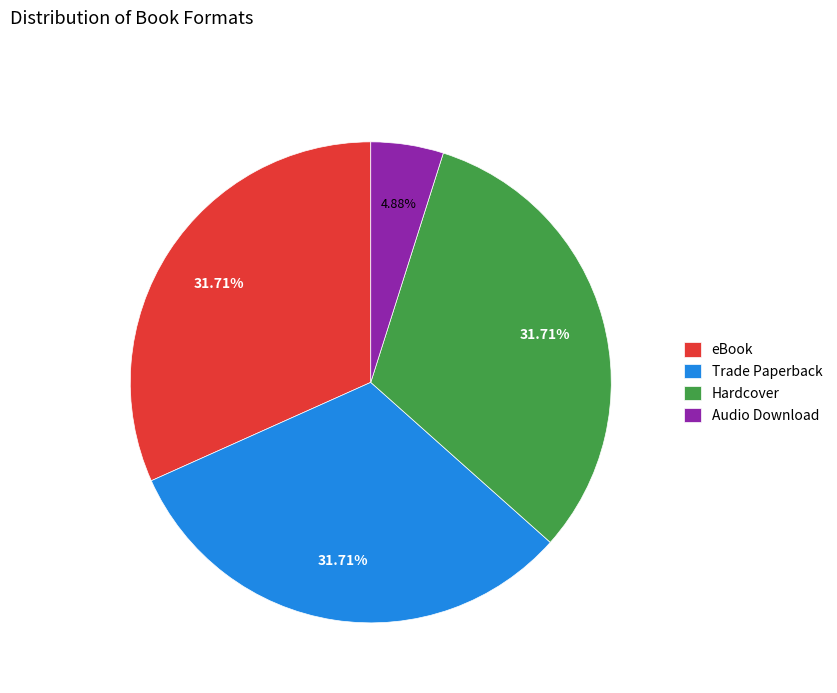

Do Trade Paperback and eBook together represent more than half of the pie?

Yes